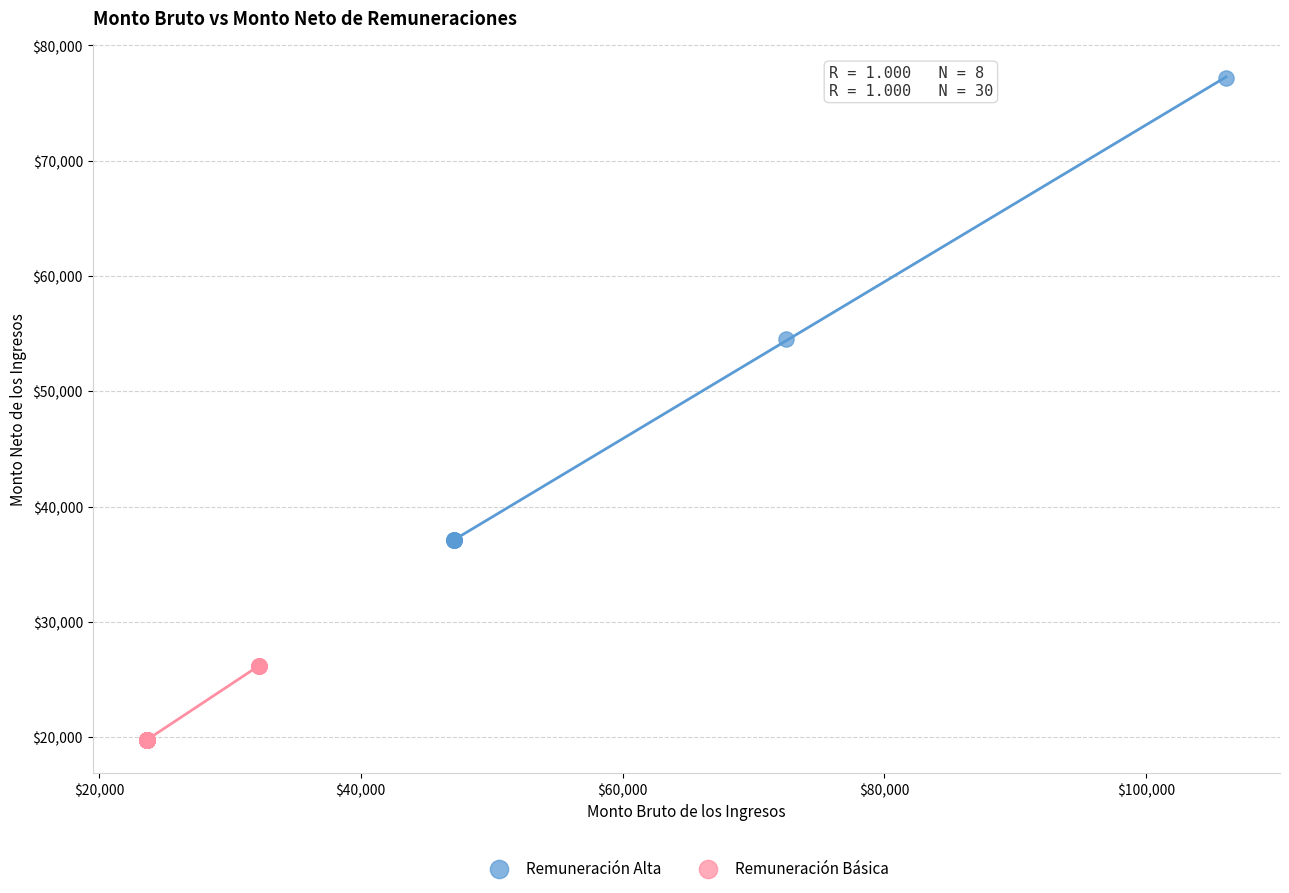

Which series contains the lowest Y value?

Remuneración Básica